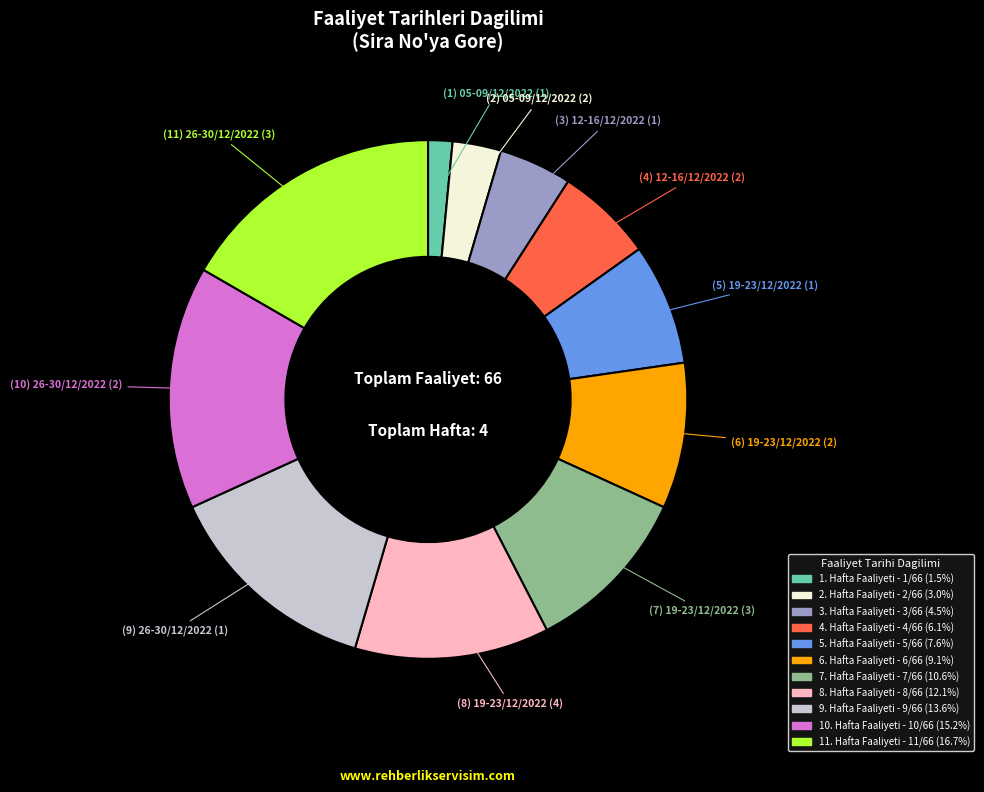

Does any single category account for the majority?

No